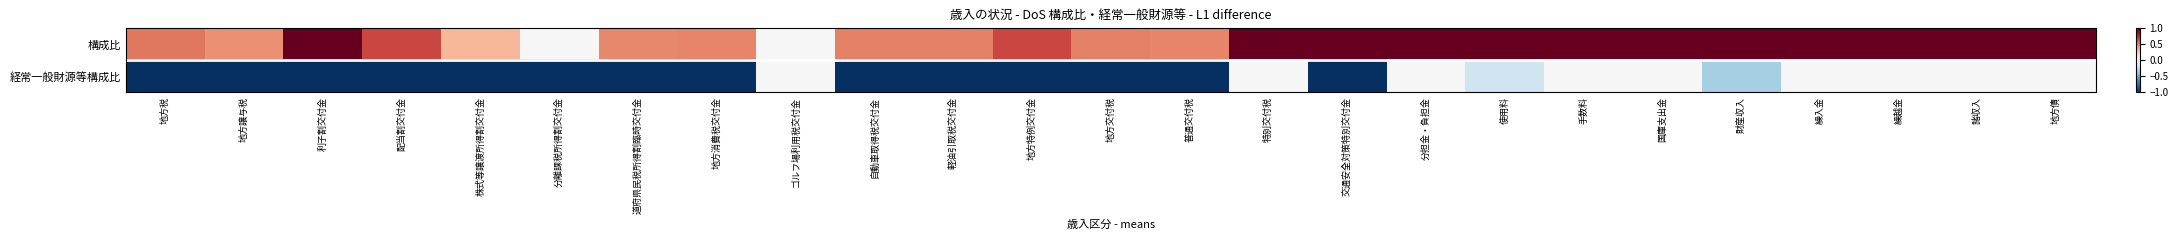

Which series changed the most between 自動車取得税交付金 and 普通交付税?

構成比